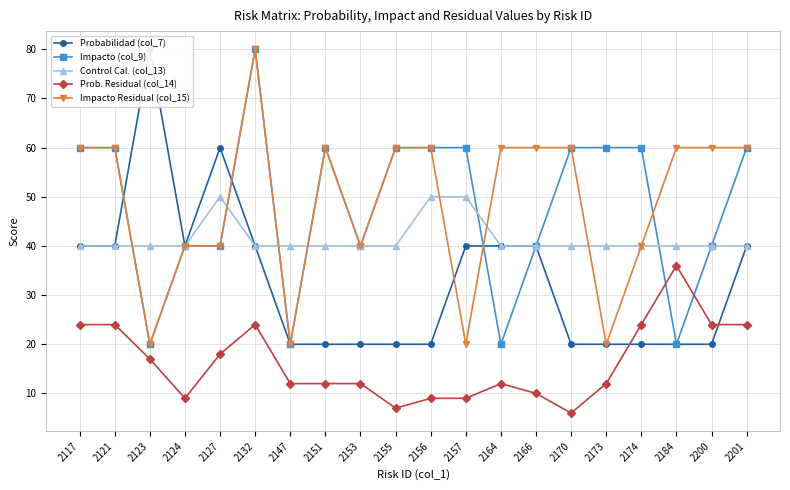

How many interior local peaks does the Prob. Residual (col_14) series have?

3